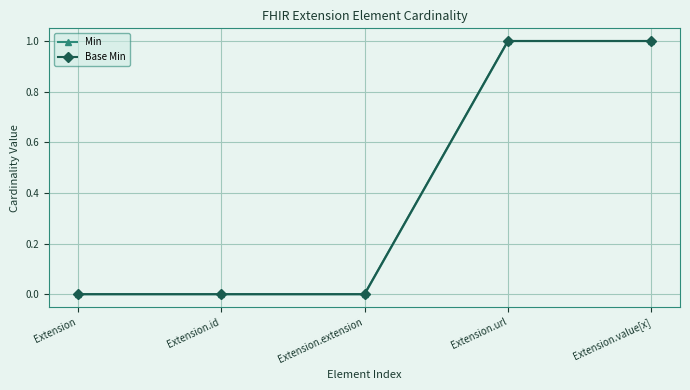

Reading left to right, list all the values displayed in this chart.

Min: Extension=0	Extension.id=0	Extension.extension=0	Extension.url=1	Extension.value[x]=1
Base Min: Extension=0	Extension.id=0	Extension.extension=0	Extension.url=1	Extension.value[x]=1